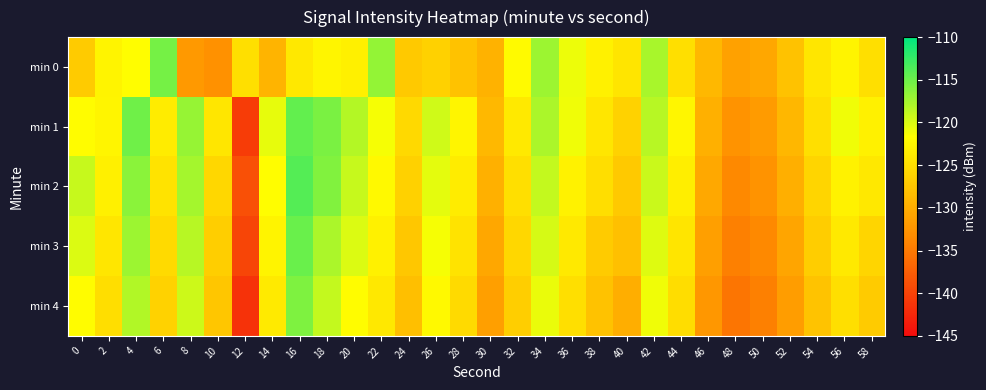

Reading left to right, extract all data points from this chart.

min 0: 0=-126.9	2=-122.8	4=-121.8	6=-115.5	8=-132.0	10=-132.8	12=-124.8	14=-129.2	16=-124.1	18=-122.7	20=-123.2	22=-116.8	24=-127.2	26=-126.4	28=-127.9	30=-129.5	32=-122.2	34=-117.2	36=-120.9	38=-123.1	40=-124.3	42=-117.8	44=-124.8	46=-128.8	48=-131.1	50=-130.6	52=-127.9	54=-124.2	56=-122.7	58=-124.8
min 1: 0=-122.0	2=-122.6	4=-115.1	6=-123.6	8=-116.9	10=-124.1	12=-140.6	14=-120.6	16=-114.6	18=-115.7	20=-118.2	22=-121.3	24=-125.5	26=-119.6	28=-122.7	30=-128.8	32=-123.9	34=-117.9	36=-121.0	38=-124.1	40=-126.2	42=-118.3	44=-122.5	46=-129.6	48=-132.7	50=-131.8	52=-128.9	54=-124.9	56=-121.0	58=-123.1
min 2: 0=-119.1	2=-123.2	4=-116.3	6=-124.5	8=-117.6	10=-125.7	12=-138.8	14=-121.9	16=-113.9	18=-116.0	20=-119.1	22=-122.2	24=-126.3	26=-120.5	28=-123.6	30=-129.7	32=-124.8	34=-118.9	36=-122.9	38=-125.0	40=-127.1	42=-119.2	44=-123.3	46=-130.5	48=-133.6	50=-132.7	52=-129.8	54=-125.9	56=-122.9	58=-124.0
min 3: 0=-120.0	2=-124.1	4=-117.2	6=-125.3	8=-118.5	10=-126.6	12=-139.7	14=-122.8	16=-114.9	18=-117.9	20=-120.0	22=-123.1	24=-127.2	26=-121.3	28=-124.5	30=-130.6	32=-125.7	34=-119.8	36=-123.9	38=-126.9	40=-128.0	42=-120.1	44=-124.2	46=-131.3	48=-134.5	50=-133.6	52=-130.7	54=-126.8	56=-123.9	58=-125.9
min 4: 0=-121.9	2=-125.0	4=-118.1	6=-126.2	8=-119.3	10=-127.5	12=-141.6	14=-123.7	16=-115.8	18=-118.9	20=-121.9	22=-124.0	24=-128.1	26=-122.2	28=-125.3	30=-131.5	32=-126.6	34=-120.7	36=-124.8	38=-127.9	40=-129.9	42=-121.0	44=-125.1	46=-132.2	48=-135.3	50=-134.5	52=-131.6	54=-127.7	56=-124.8	58=-126.9